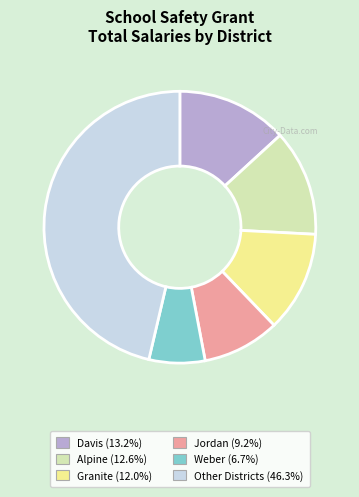

Is there any slice that represents more than half of the pie?

No